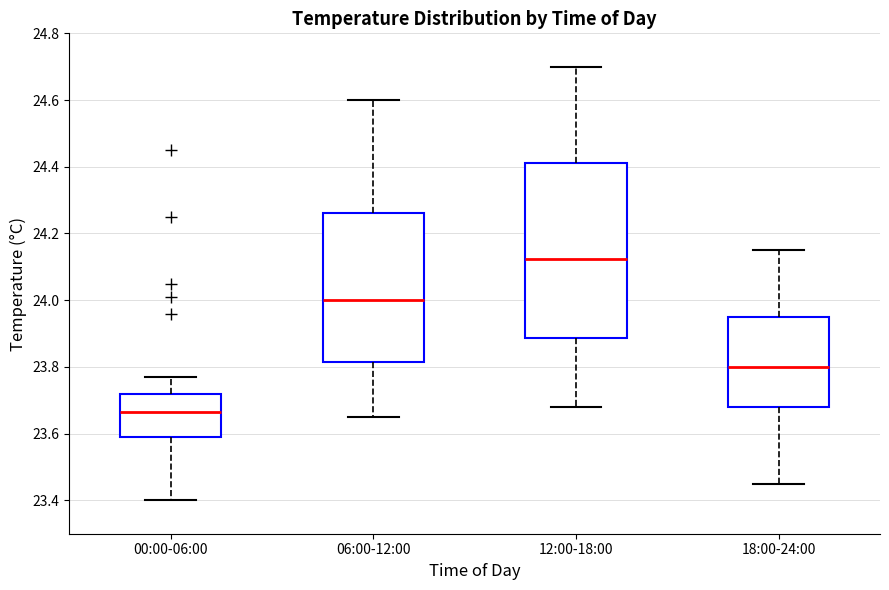

Where does the upper whisker of the box for 12:00-18:00 end on the y-axis? The values are not printed on the chart, so give them approximately, as read against the axis.

24.70